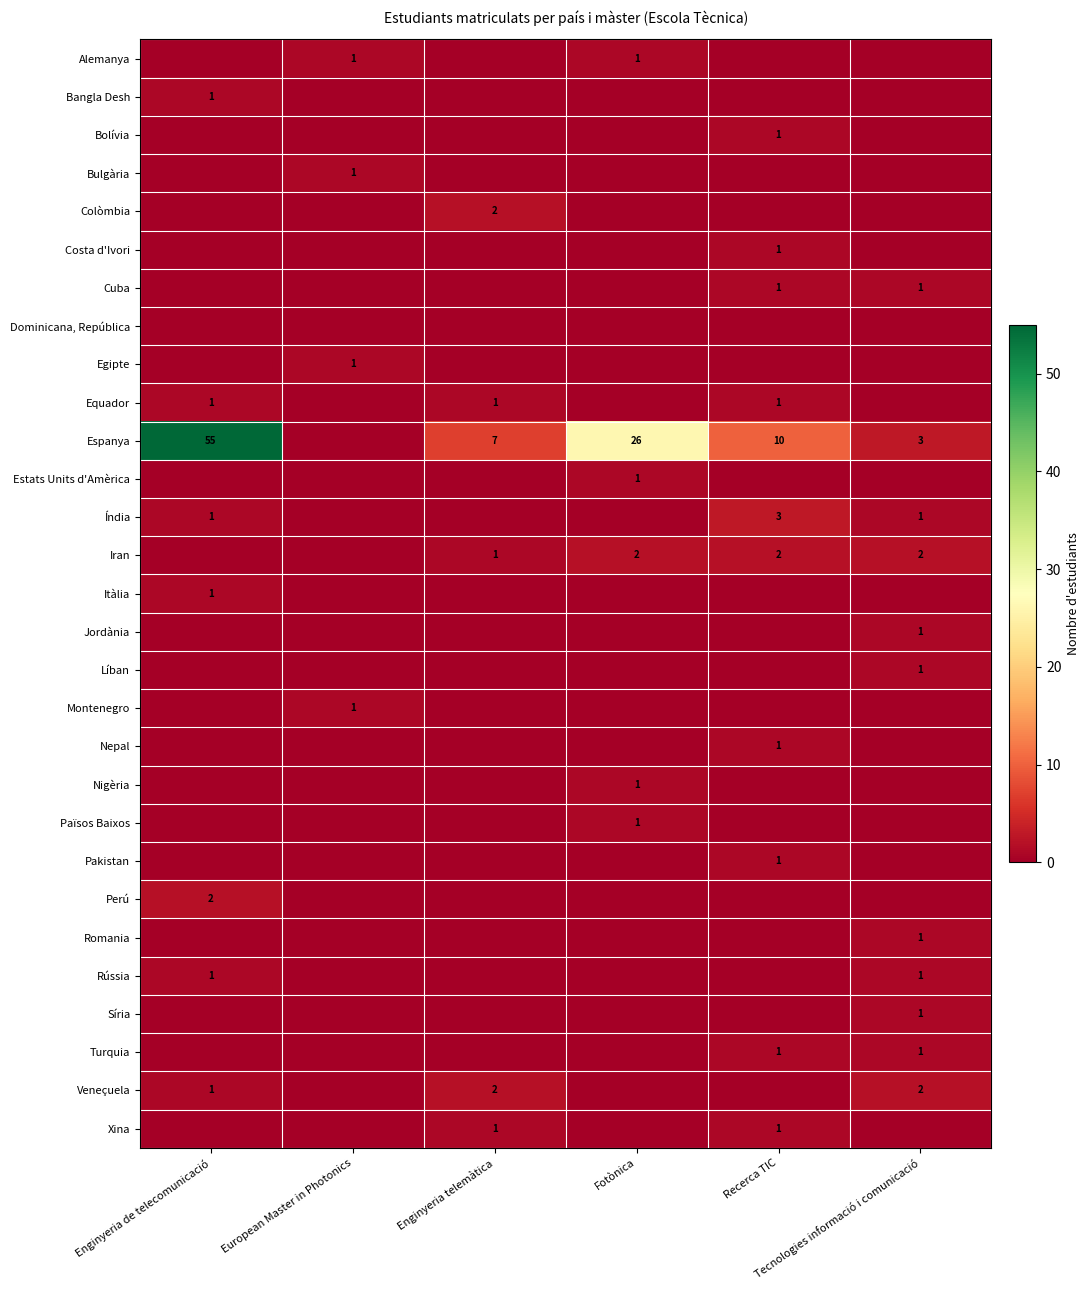

At which category is the sum across all series the highest?

Enginyeria de telecomunicació